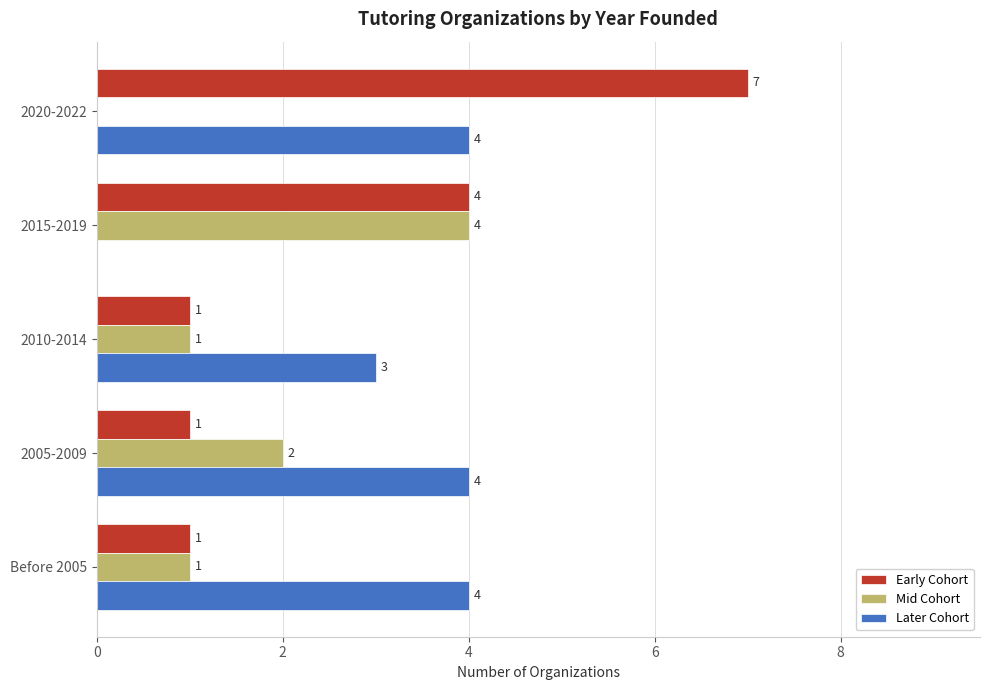

What is the sum of the Early Cohort values at 2020-2022 and Before 2005?

8